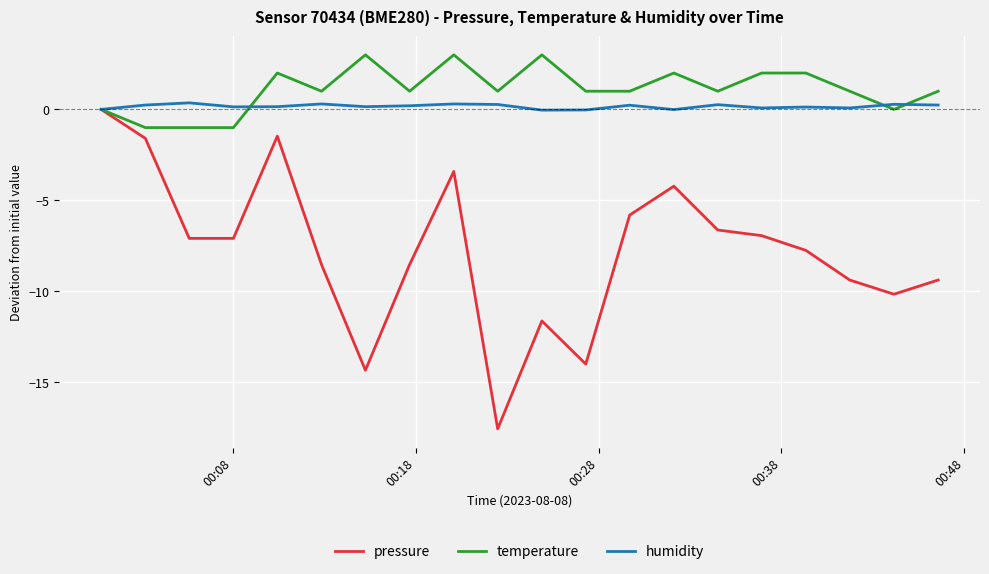

Which series has the widest spread of values?

pressure